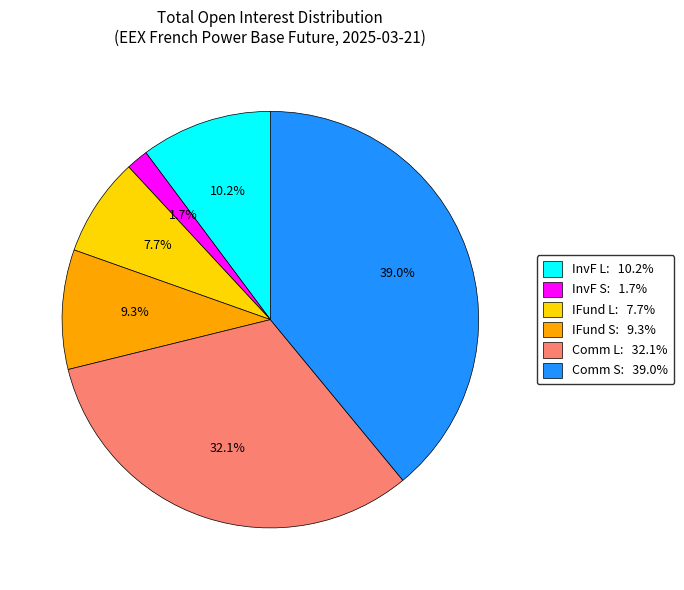

Which slice is the largest?

Comm S: 39.0%